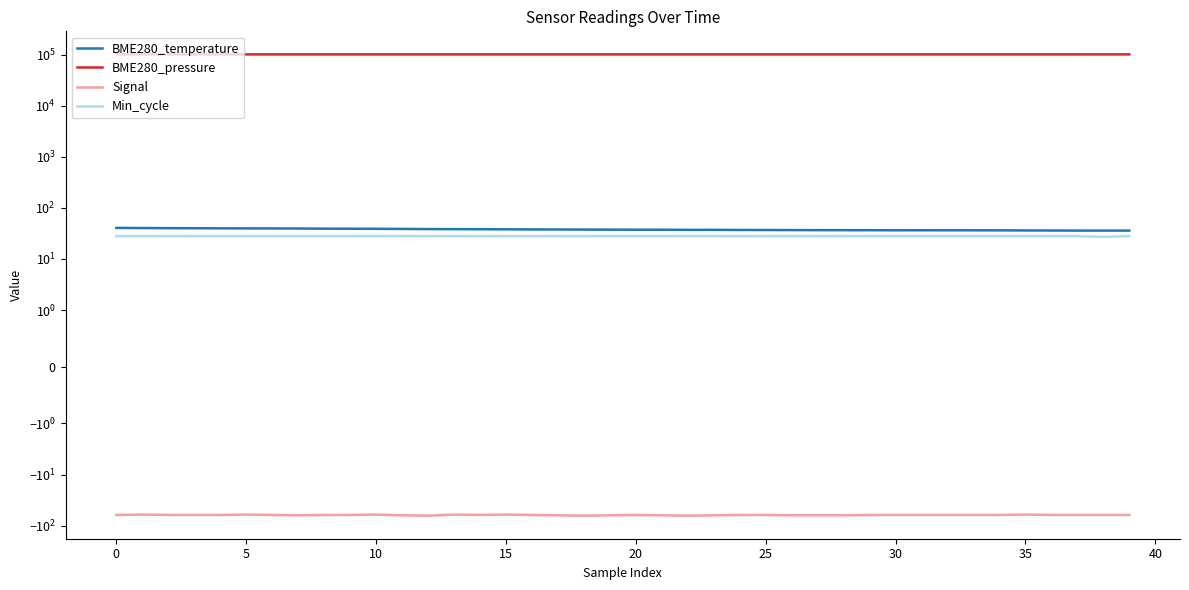

How many interior local valleys does the Signal series have?

5